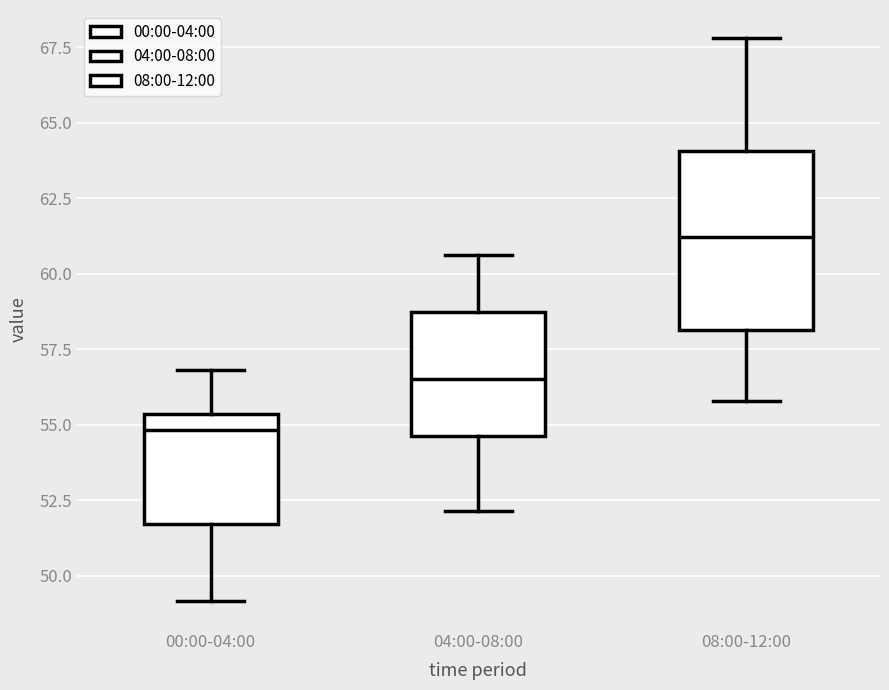

Where does the lower whisker of the box for 00:00-04:00 end on the y-axis? The values are not printed on the chart, so give them approximately, as read against the axis.

49.0